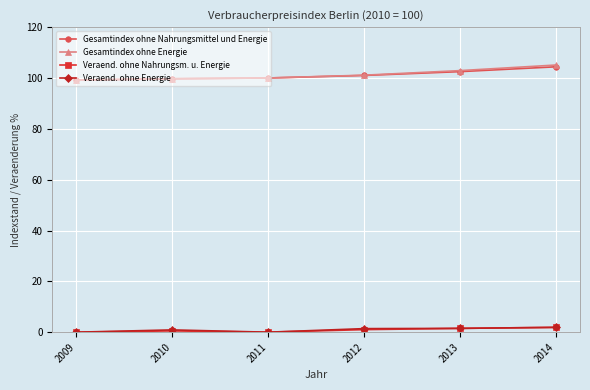

What are all the series names shown in the legend?

Gesamtindex ohne Nahrungsmittel und Energie, Gesamtindex ohne Energie, Veraend. ohne Nahrungsm. u. Energie, Veraend. ohne Energie